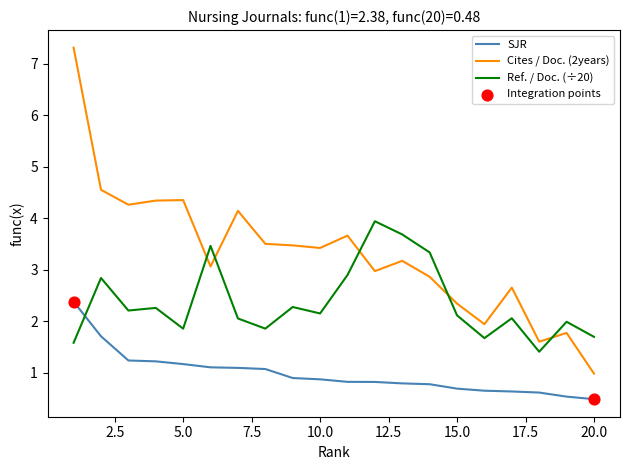

Which series has the widest spread of values?

Cites / Doc. (2years)